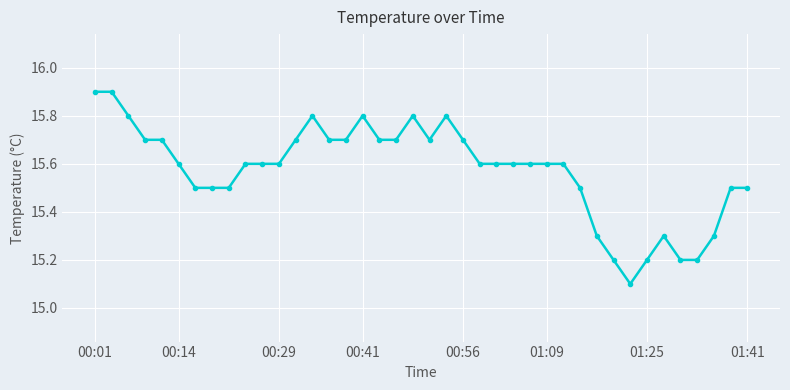

What is the value of the 4th point from the left?

15.7